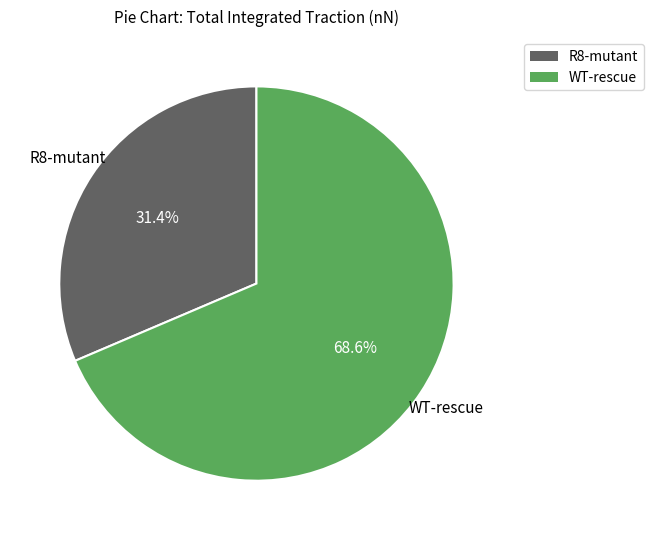

Which slice is the smallest?

R8-mutant